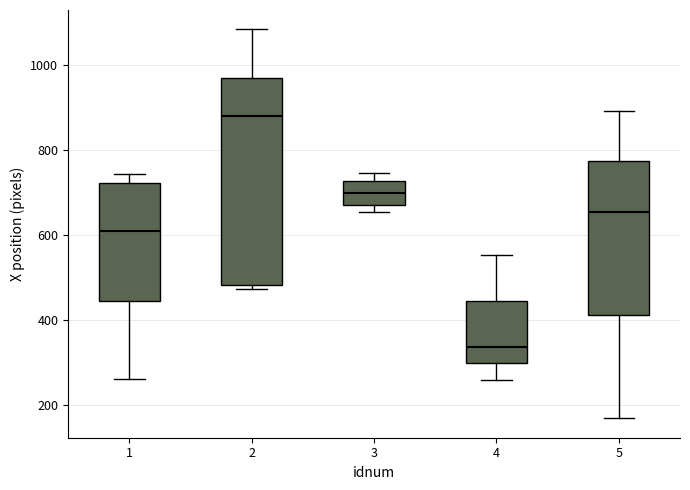

Which box is the tallest, from its lower edge to its upper edge?

2